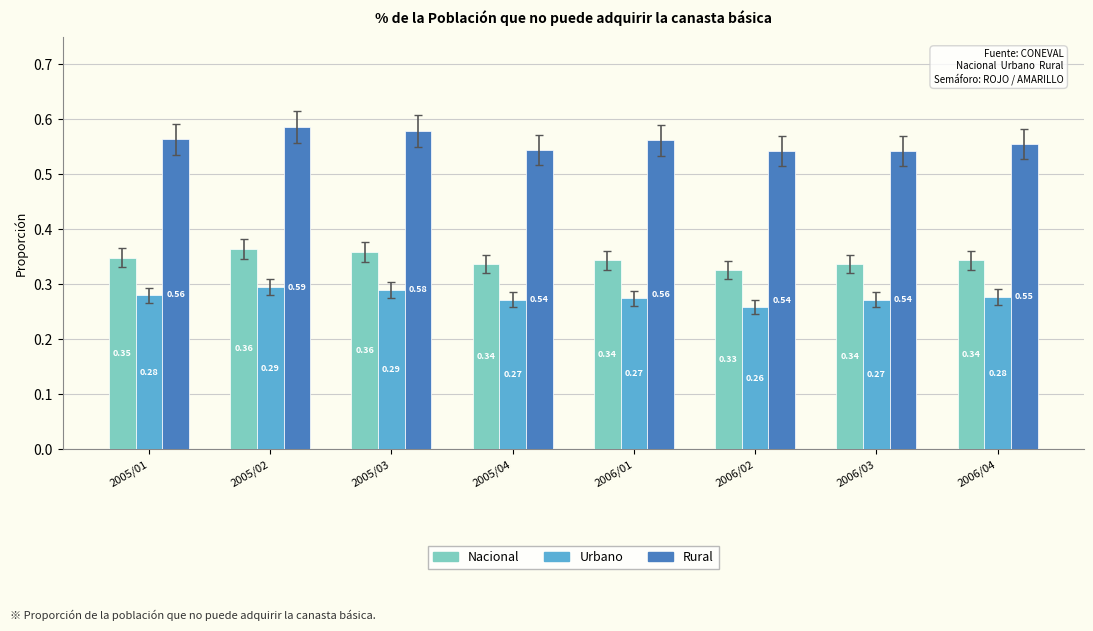

Which series has the largest range (max minus min)?

Rural